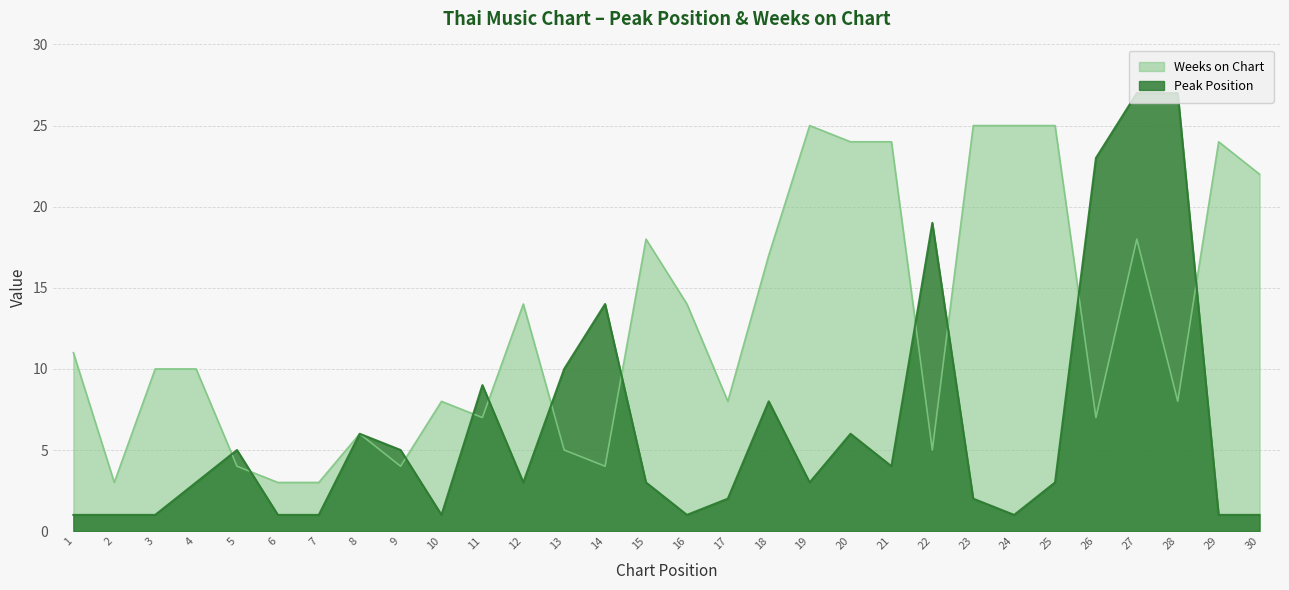

What is the maximum value for Weeks on Chart?

25